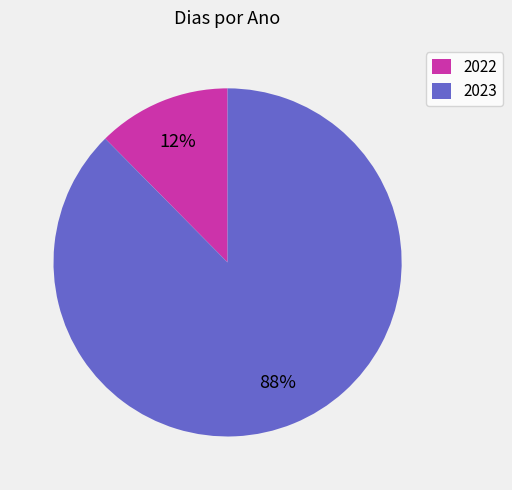

What is the majority slice?

2023